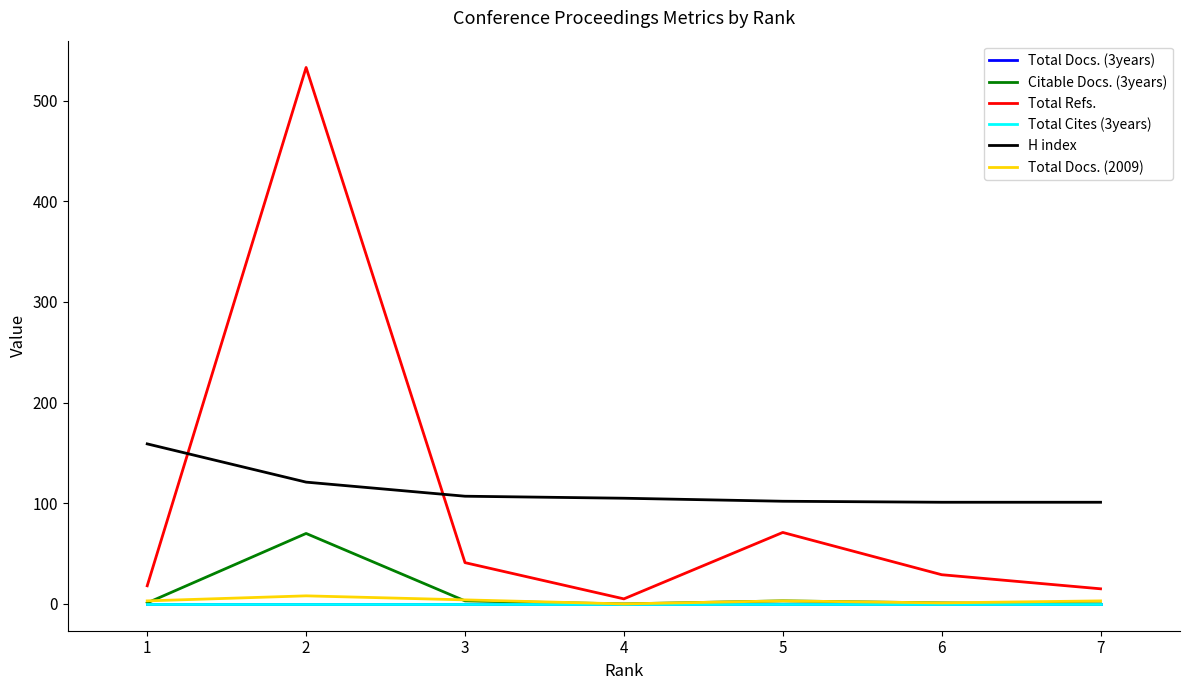

What is the maximum value for Total Refs.?

533